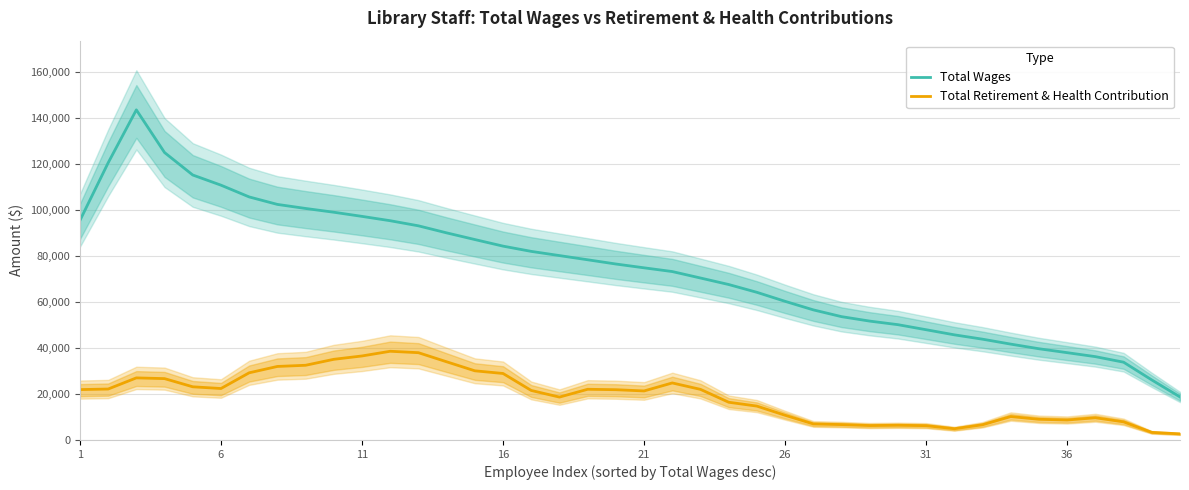

Reading left to right, list all the values displayed in this chart.

Total Wages: 95574.4	120637.6	143708.2	125126.0	115348.0	110924.0	105802.4	102546.2	100781.0	99141.6	97335.0	95447.2	93225.0	90159.4	87252.6	84385.2	82097.0	80270.0	78444.4	76600.0	74942.0	73316.0	70505.0	67673.6	64275.4	60356.2	56635.8	53687.6	51747.2	50190.4	47992.0	45768.2	43875.2	41727.8	39708.6	38005.2	36278.2	33859.0	26132.0	18721.6
Total Retirement & Health Contribution: 21930.8	22175.4	27026.0	26707.6	23148.0	22400.2	29241.2	32005.8	32517.0	35114.6	36573.2	38616.0	37998.4	34037.2	30109.0	28945.4	21552.6	18669.8	22068.6	21883.2	21341.0	24825.6	22028.2	16426.2	14743.4	10759.8	6980.4	6691.8	6275.2	6399.6	6227.0	4891.8	6626.8	10195.2	9004.8	8692.8	9666.4	7888.0	3304.6	2653.0